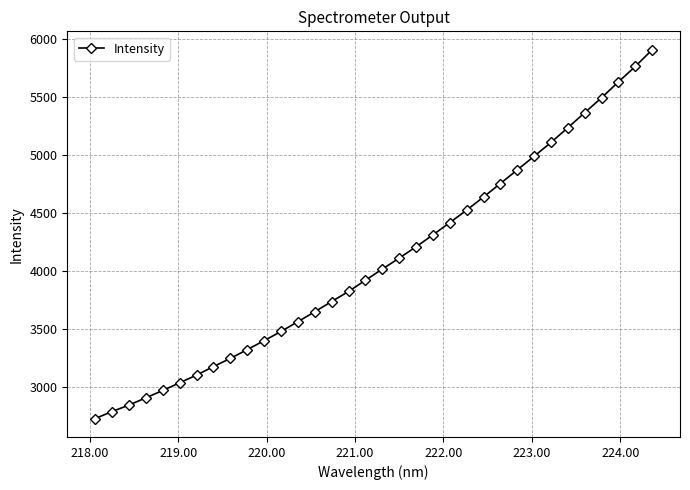

What is the greatest value displayed?

5909.4